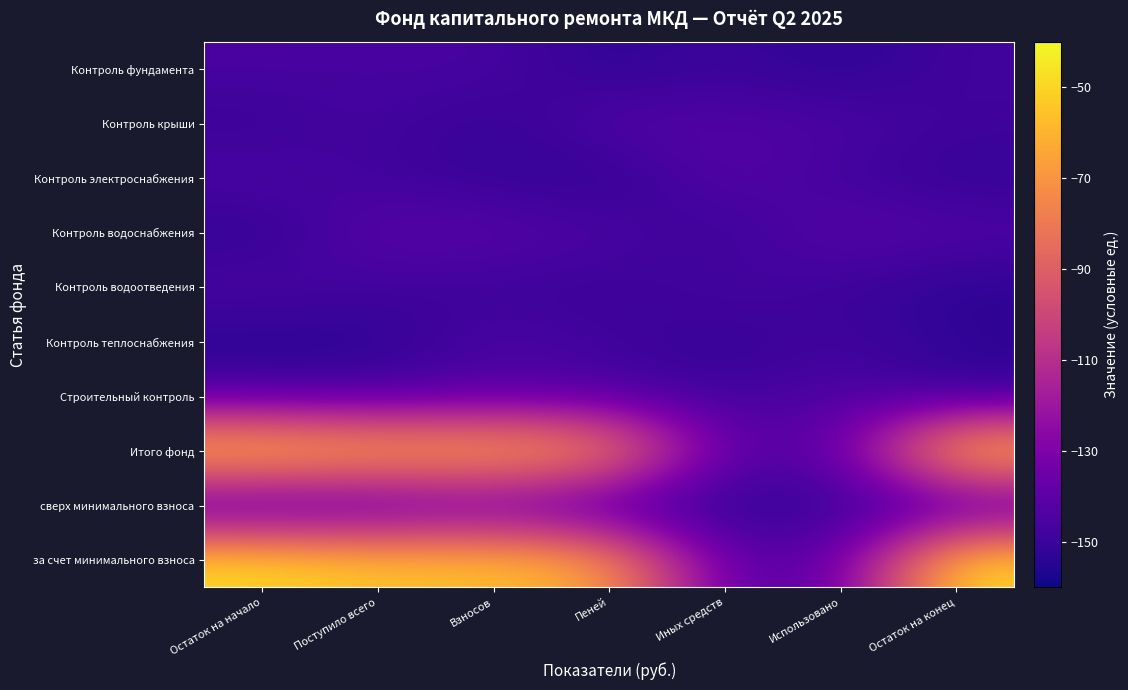

Reading left to right, what are all the values shown in this chart?

за счет минимального взноса: Остаток на начало=-48.0	Поступило всего=-55.0	Взносов=-55.0	Пеней=-65.0	Иных средств=-140.0	Использовано=-140.0	Остаток на конец=-48.0
сверх минимального взноса: Остаток на начало=-151.8	Поступило всего=-148.9	Взносов=-142.2	Пеней=-151.5	Иных средств=-154.1	Использовано=-150.8	Остаток на конец=-150.6
Итого фонд: Остаток на начало=-48.0	Поступило всего=-55.0	Взносов=-55.0	Пеней=-65.0	Иных средств=-140.0	Использовано=-140.0	Остаток на конец=-48.0
Строительный контроль: Остаток на начало=-145.1	Поступило всего=-146.6	Взносов=-143.2	Пеней=-145.0	Иных средств=-148.9	Использовано=-142.8	Остаток на конец=-152.5
Контроль теплоснабжения: Остаток на начало=-154.7	Поступило всего=-153.6	Взносов=-144.2	Пеней=-148.1	Иных средств=-152.6	Использовано=-147.5	Остаток на конец=-152.7
Контроль водоотведения: Остаток на начало=-144.6	Поступило всего=-148.3	Взносов=-149.3	Пеней=-150.5	Иных средств=-145.5	Использовано=-149.6	Остаток на конец=-153.7
Контроль водоснабжения: Остаток на начало=-153.2	Поступило всего=-140.6	Взносов=-141.4	Пеней=-144.5	Иных средств=-151.0	Использовано=-140.5	Остаток на конец=-143.3
Контроль электроснабжения: Остаток на начало=-144.2	Поступило всего=-148.3	Взносов=-150.9	Пеней=-153.6	Иных средств=-141.5	Использовано=-148.2	Остаток на конец=-152.0
Контроль крыши: Остаток на начало=-150.4	Поступило всего=-146.3	Взносов=-152.3	Пеней=-142.2	Иных средств=-143.6	Использовано=-144.2	Остаток на конец=-148.5
Контроль фундамента: Остаток на начало=-145.6	Поступило всего=-146.2	Взносов=-145.3	Пеней=-153.7	Иных средств=-148.8	Использовано=-154.4	Остаток на конец=-147.6